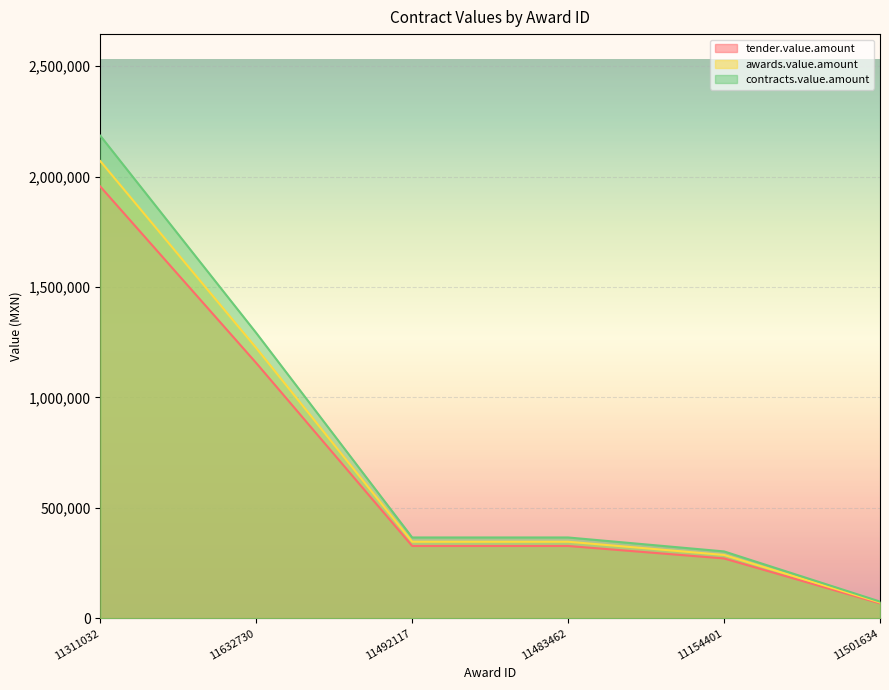

Reading right to left, transcribe all the data shown in this chart.

tender.value.amount: 67807.2	270995.3	327470.6	327470.6	1156000.0	1955000.0
awards.value.amount: 71795.9	286936.2	346733.5	346733.5	1224000.0	2070000.0
contracts.value.amount: 75784.5	302877.1	365996.5	365996.5	1292000.0	2185000.0